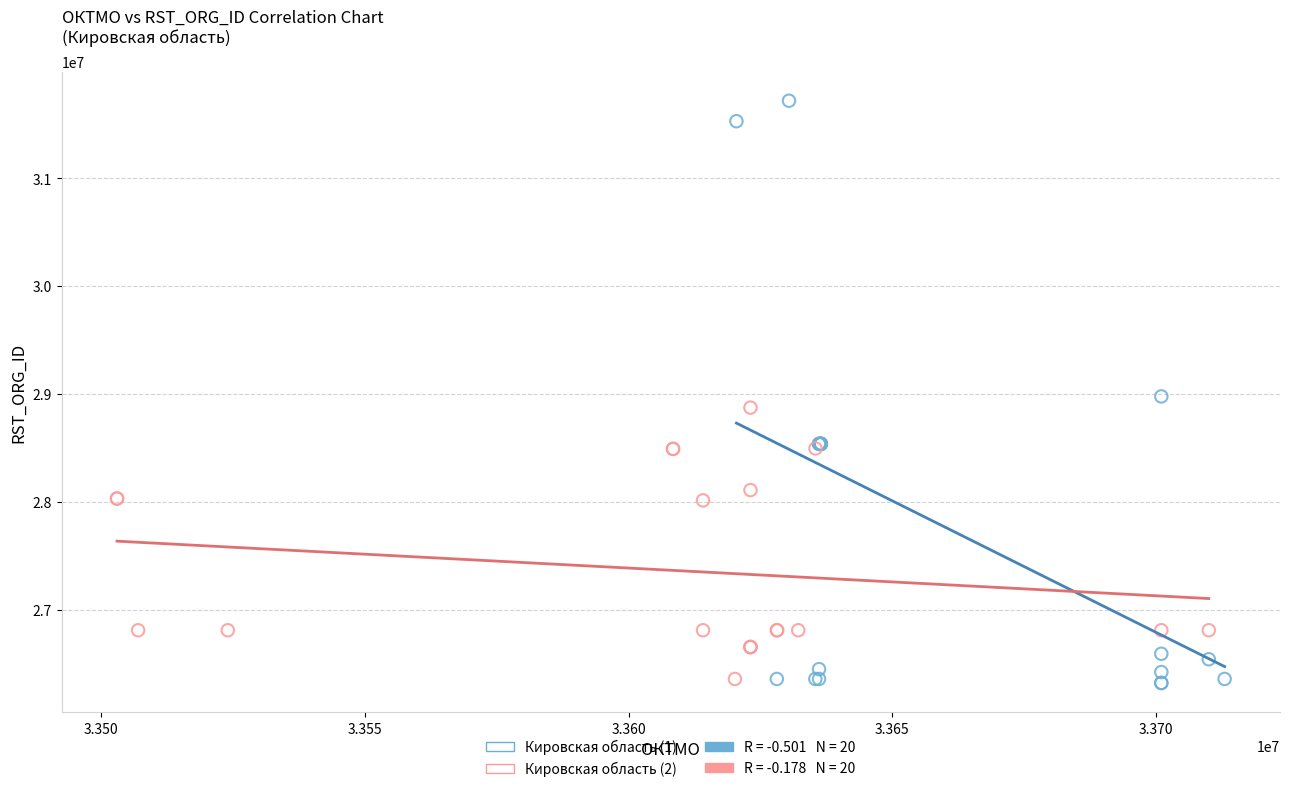

Which series has the widest spread of Y values?

Кировская область (1)